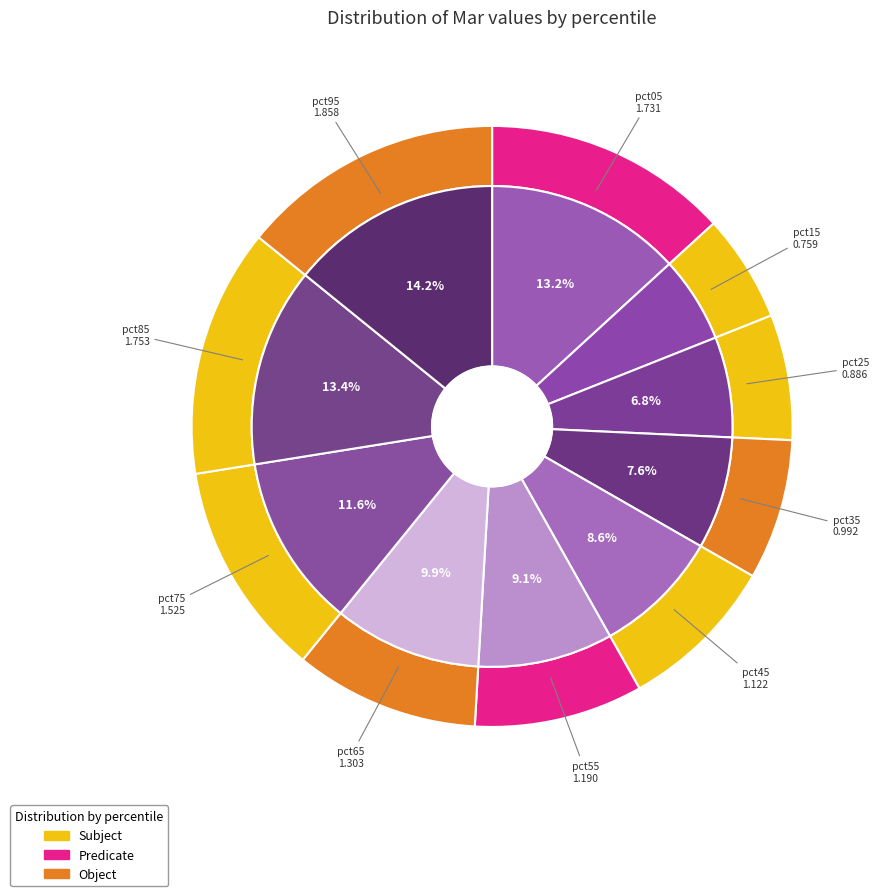

To the nearest percent, what is the combined percentage of pct05 and pct45?

22%